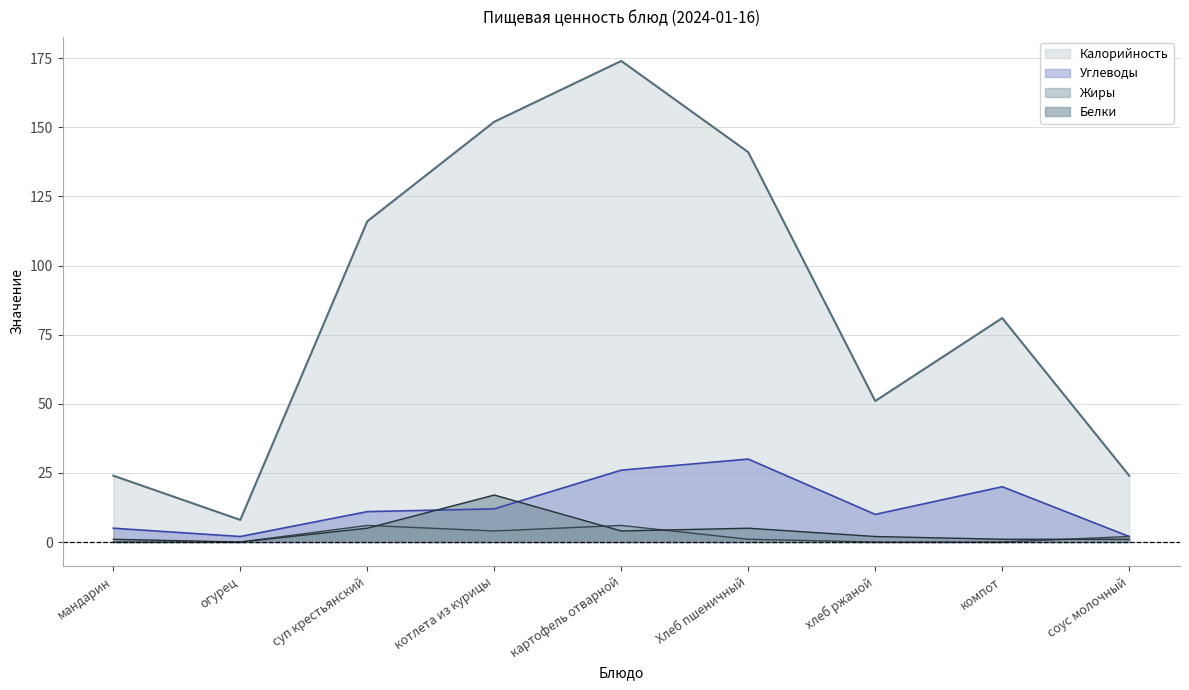

Which series has the largest range (max minus min)?

Калорийность